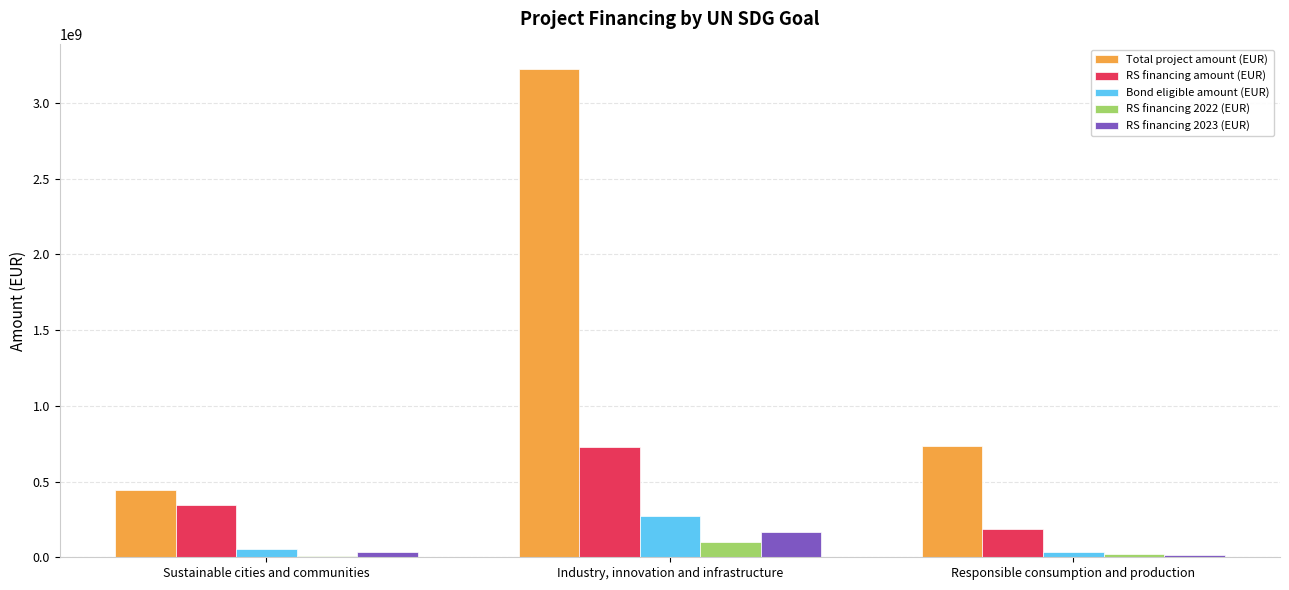

What is the greatest value displayed?

3223840561